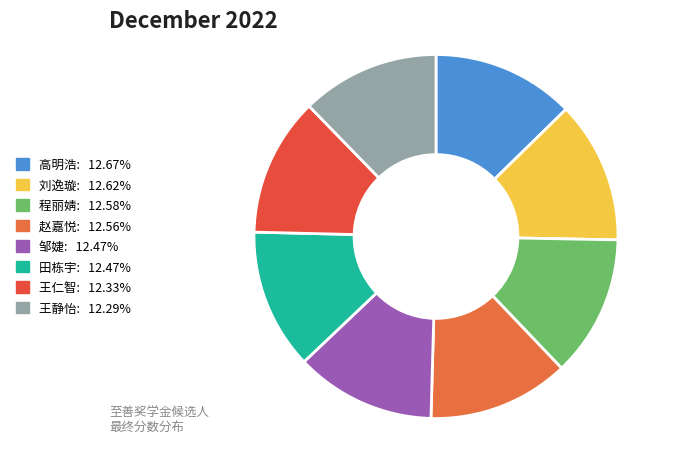

Is it true that 高明浩 is 13% of the pie?

True